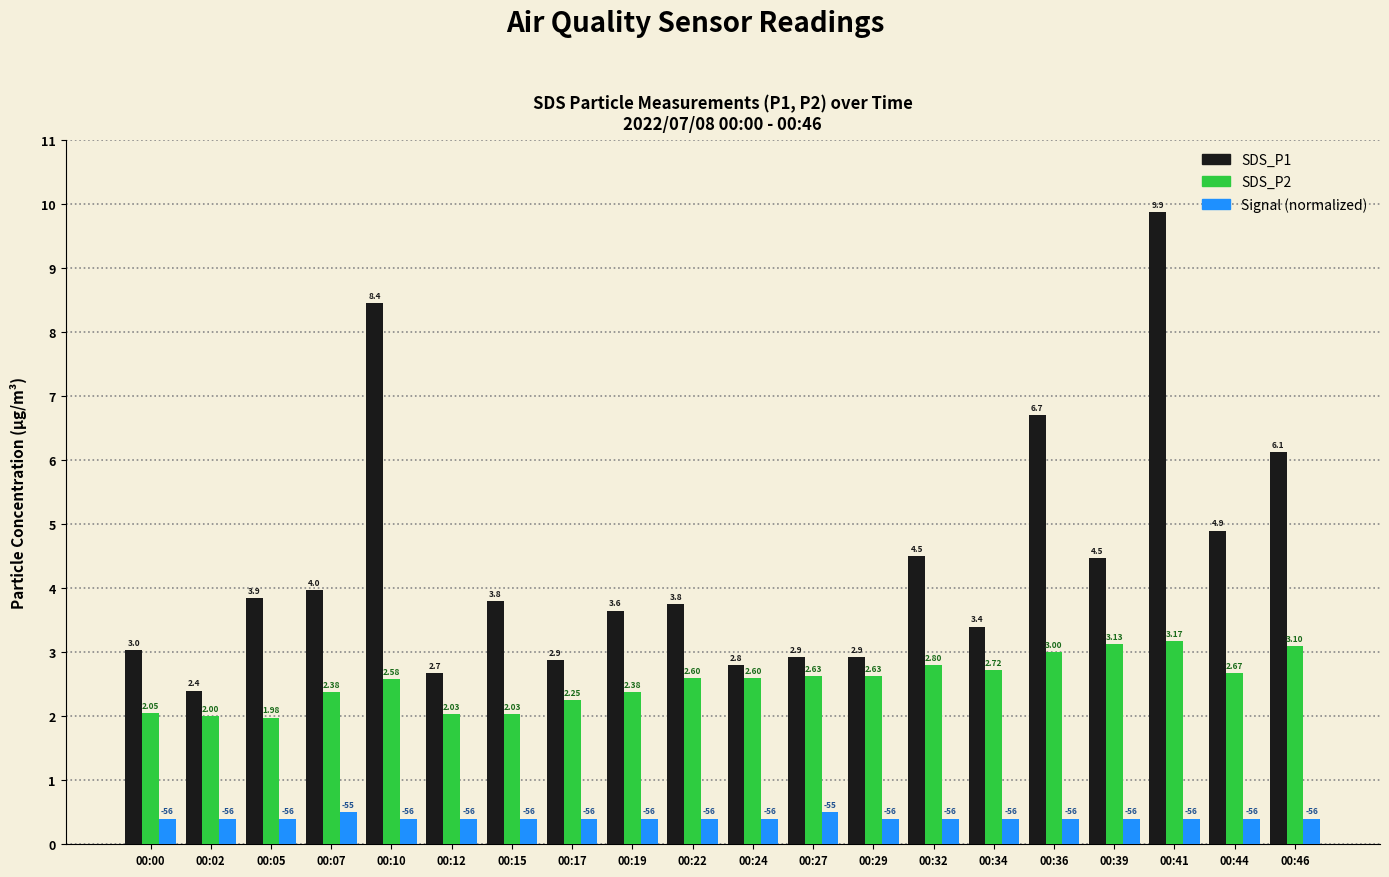

What is the average value of the SDS_P1 series?

4.4